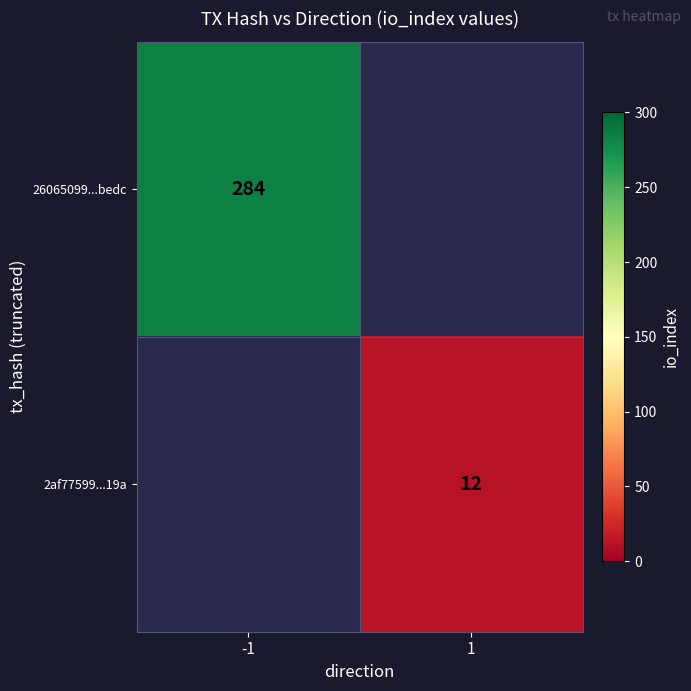

How many distinct data groups are displayed?

2